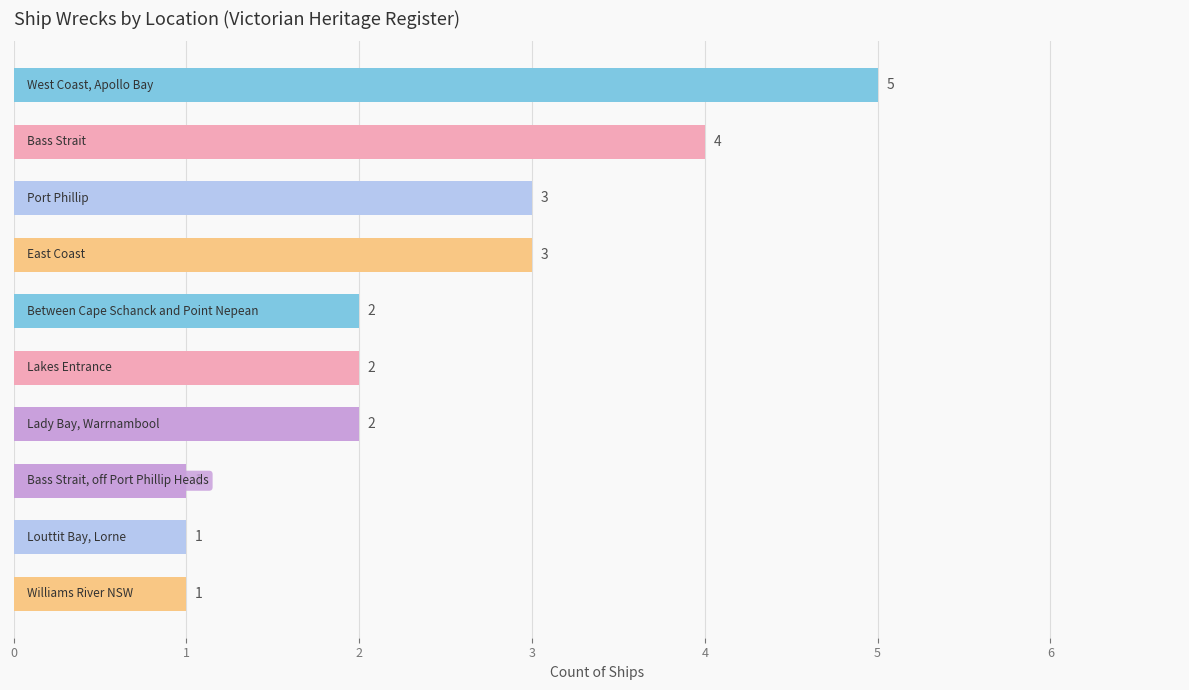

What is the minimum value shown in the chart?

1